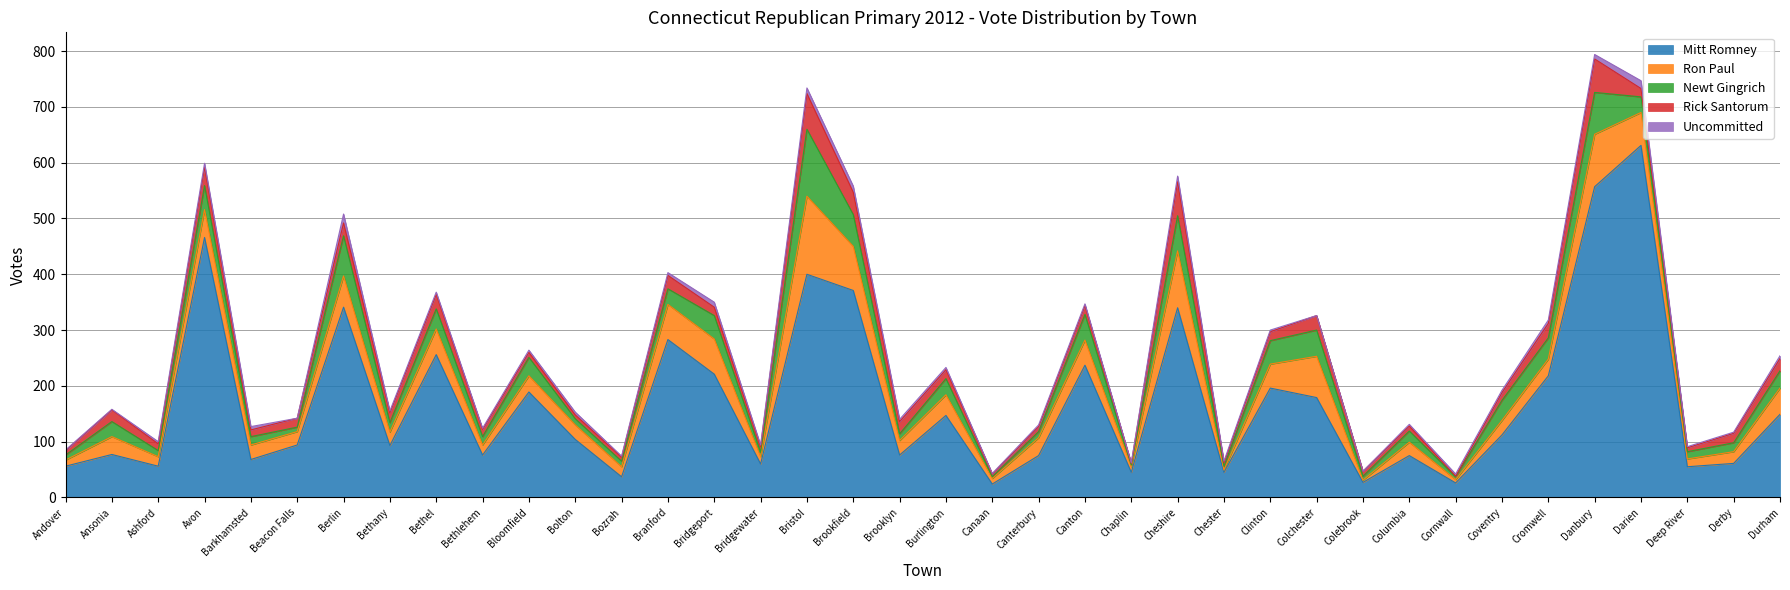

What is the difference between the maximum and minimum values in the Mitt Romney series?

607